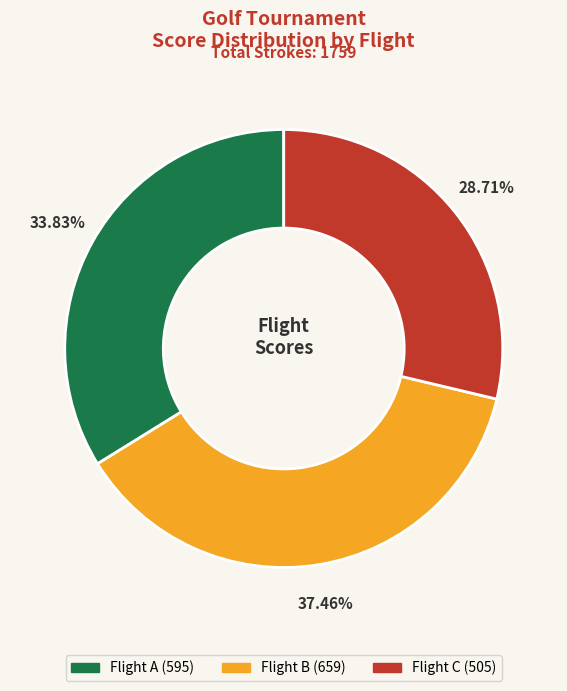

Is there a majority slice in this chart?

No